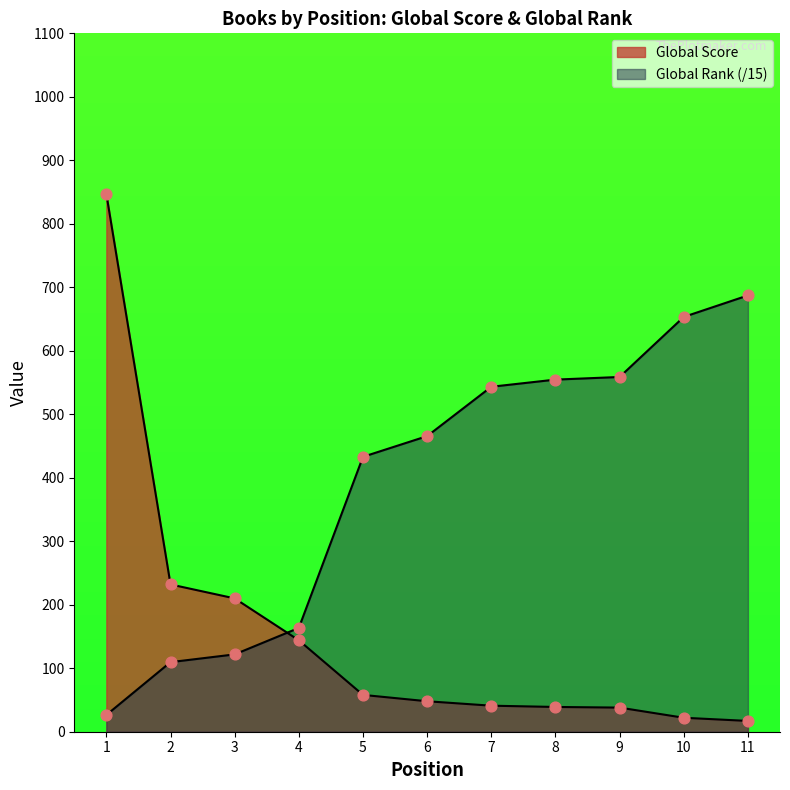

At how many categories does at least one series exceed 174?

10